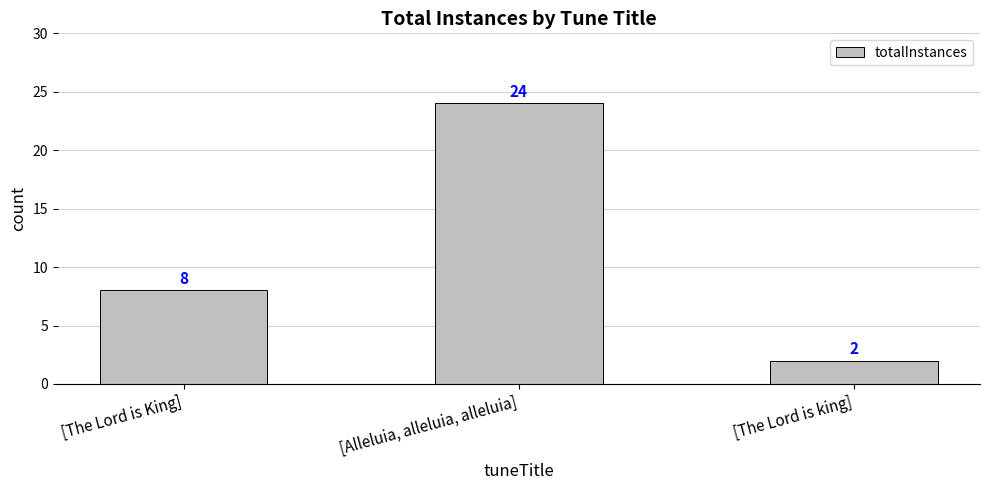

What position from the left is [The Lord is King]?

1